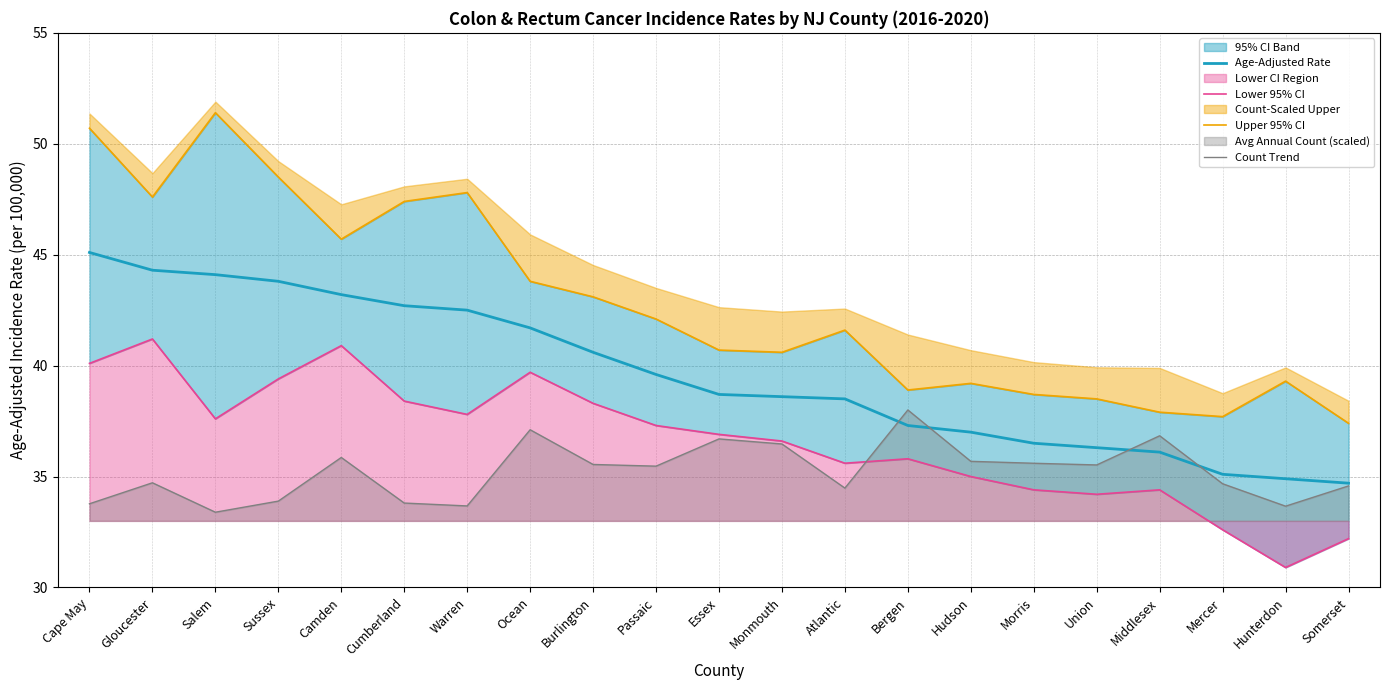

Which series changed the most between Passaic and Monmouth?

Upper 95% CI